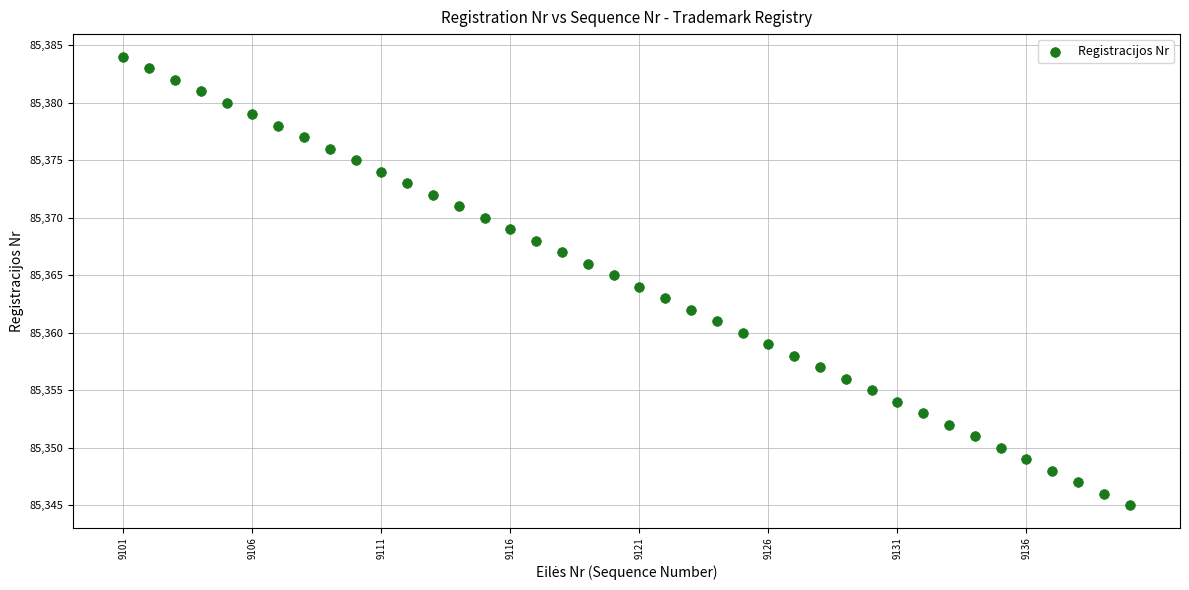

What is the range of X values (max minus min)?

39